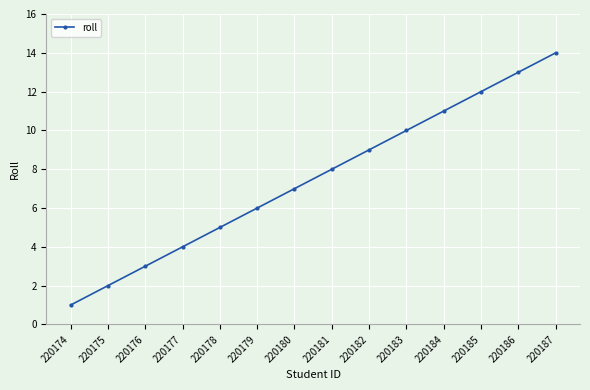

Reading left to right, extract all data points from this chart.

1	2	3	4	5	6	7	8	9	10	11	12	13	14